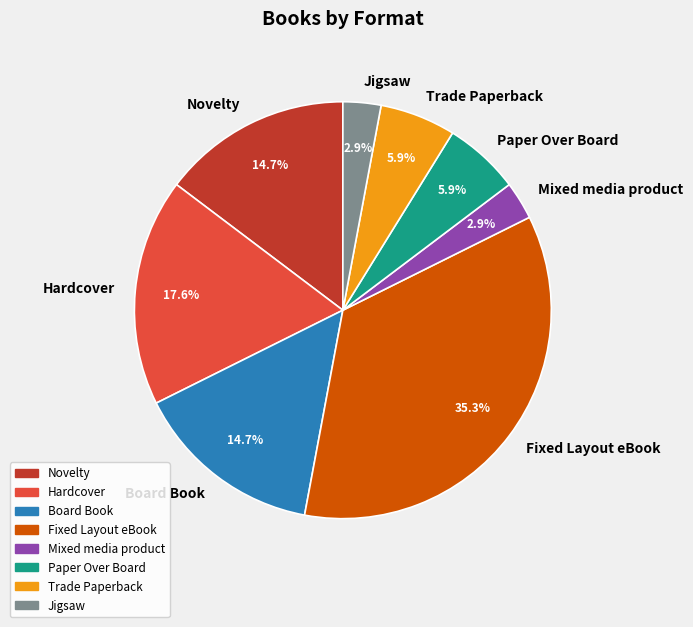

To the nearest percent, what is the combined percentage of Mixed media product and Board Book?

18%